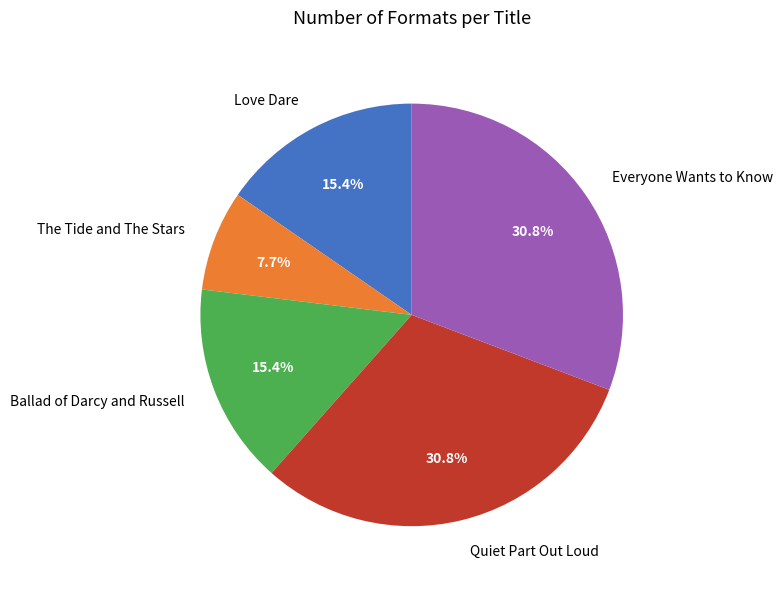

To the nearest percent, what is the difference between the largest and smallest slice percentages?

23%